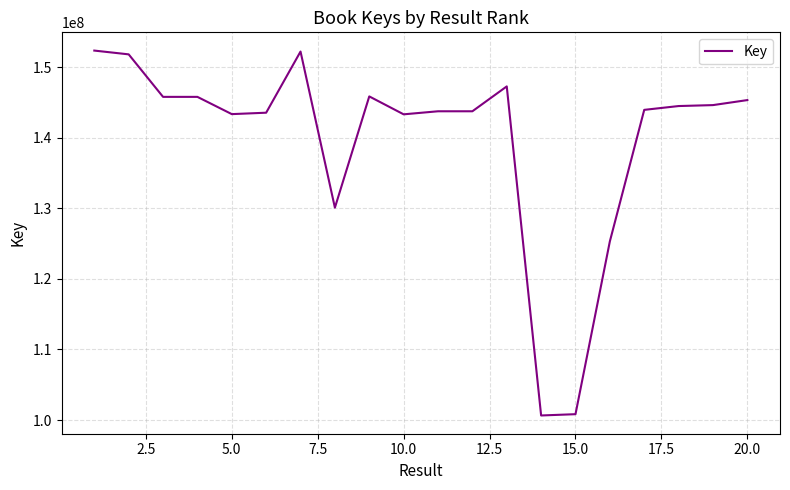

What is the greatest value displayed?

152353856